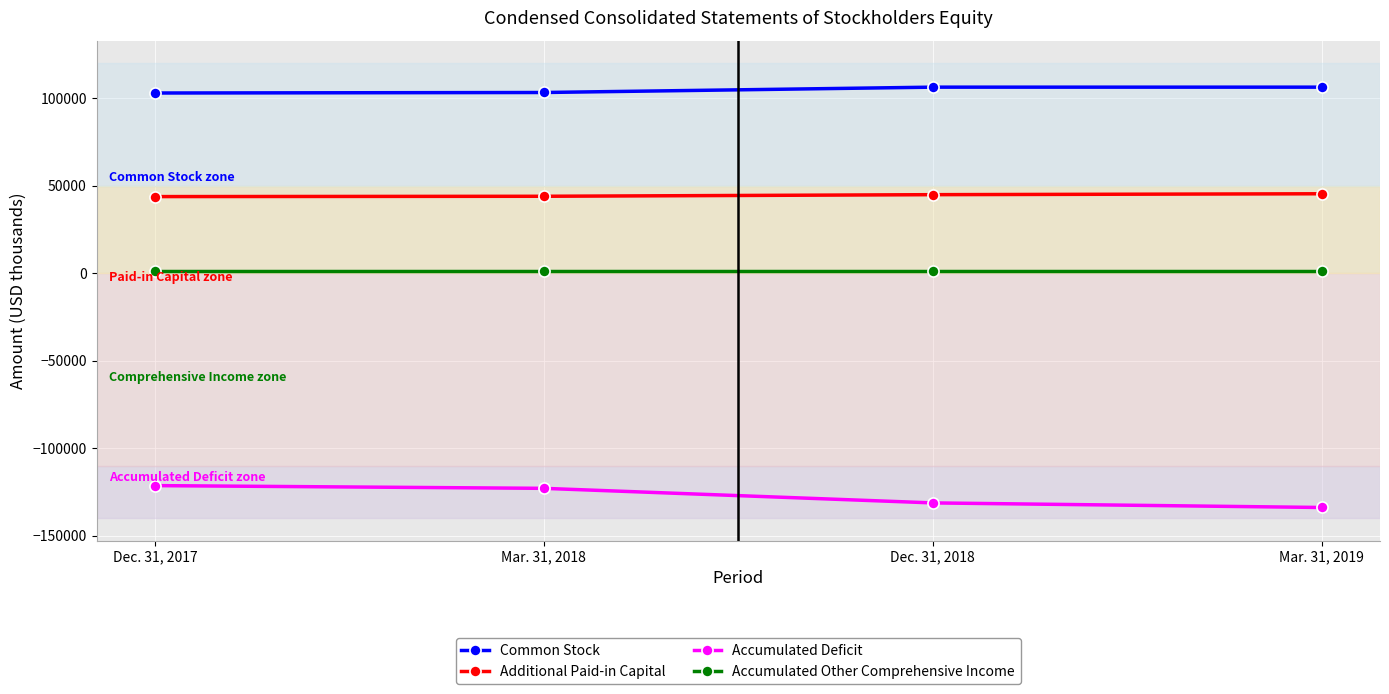

How many distinct data groups are displayed?

4